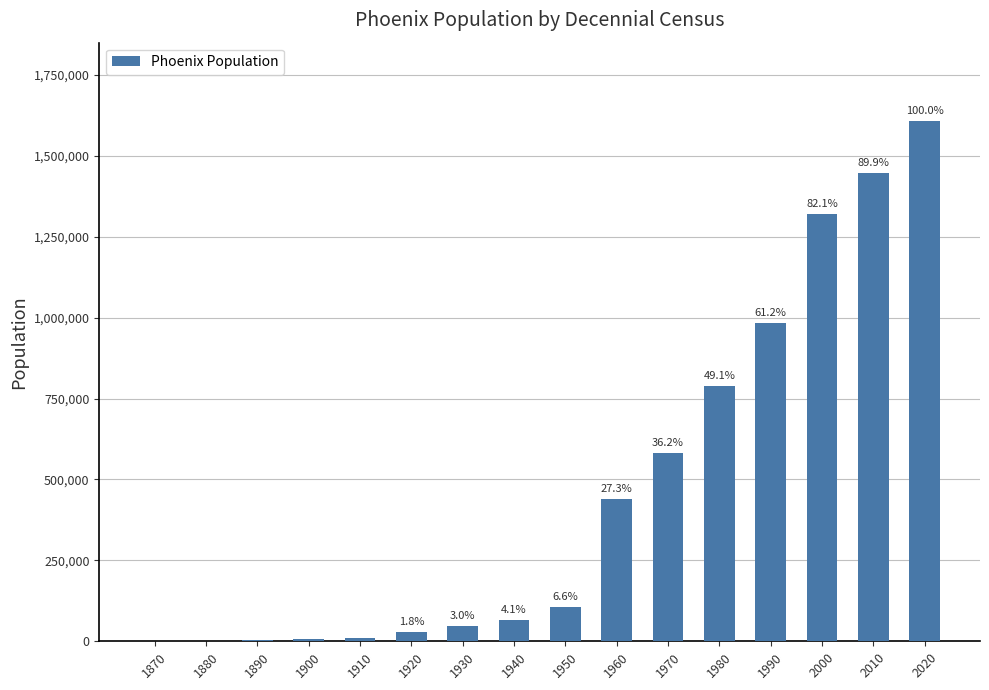

What is the change in value from 1900 to 1960?

+433626